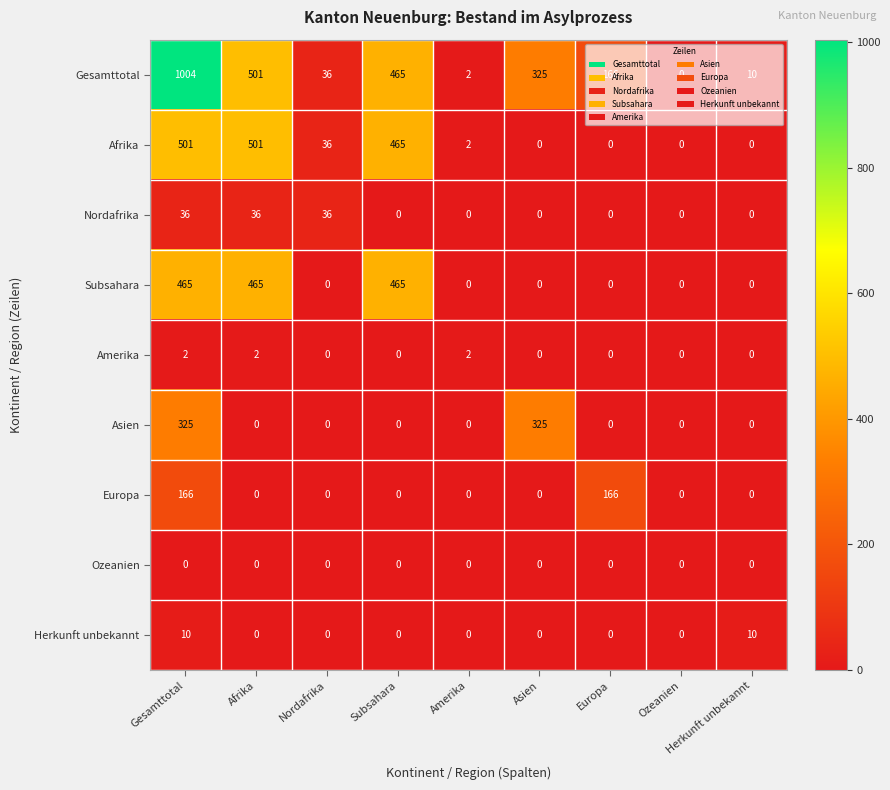

What is the maximum value for Nordafrika?

36